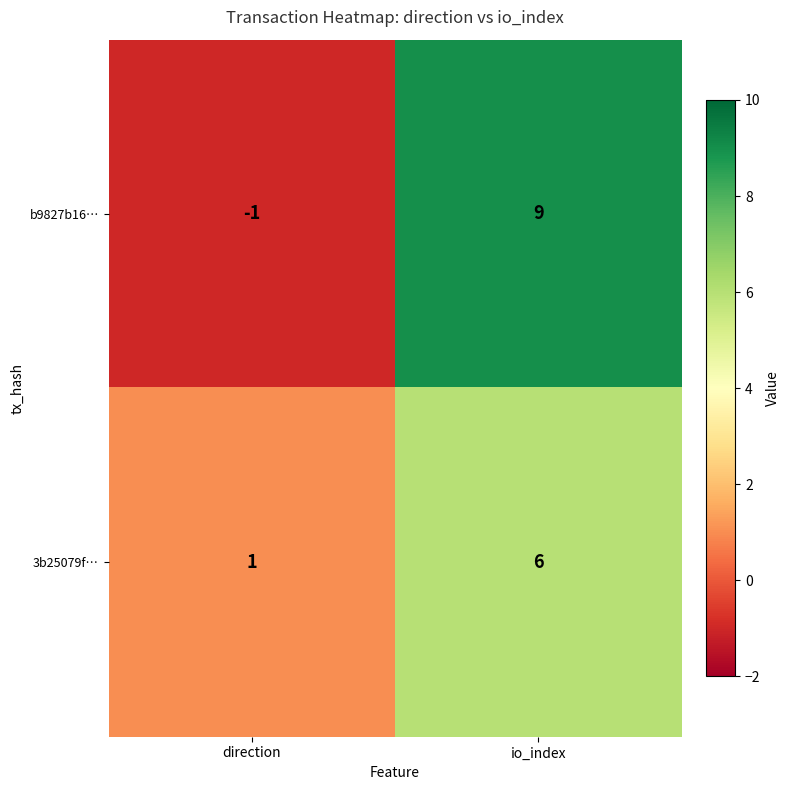

At which label is b9827b16… closest to 4?

direction